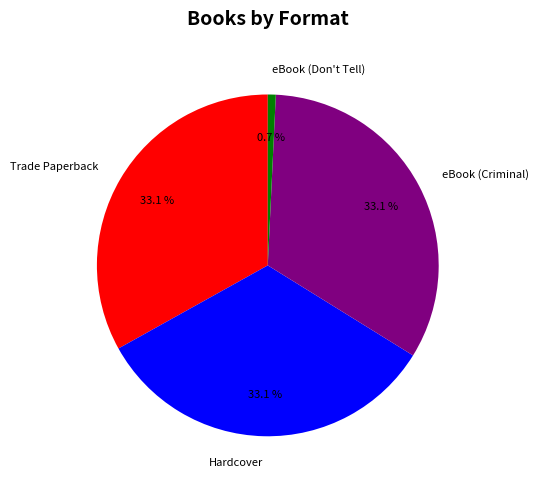

What percentage do Trade Paperback and eBook (Criminal) together represent?

66.2%